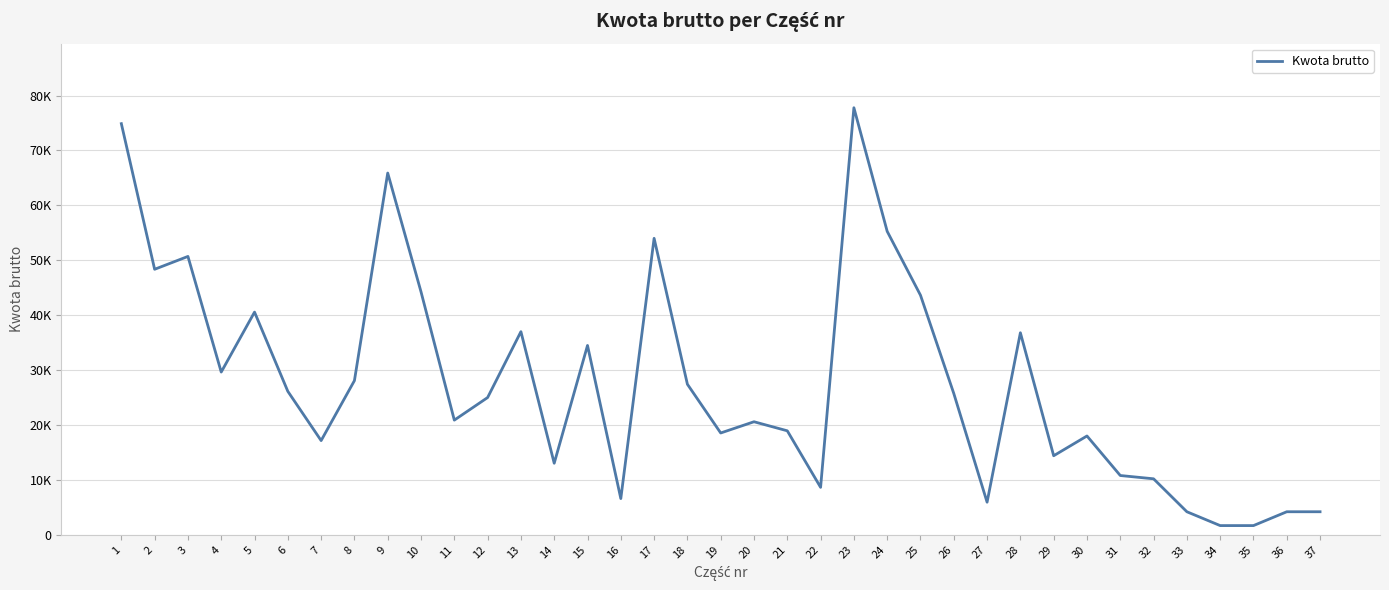

The chart shows a value of 18000 at 30. True or false?

True